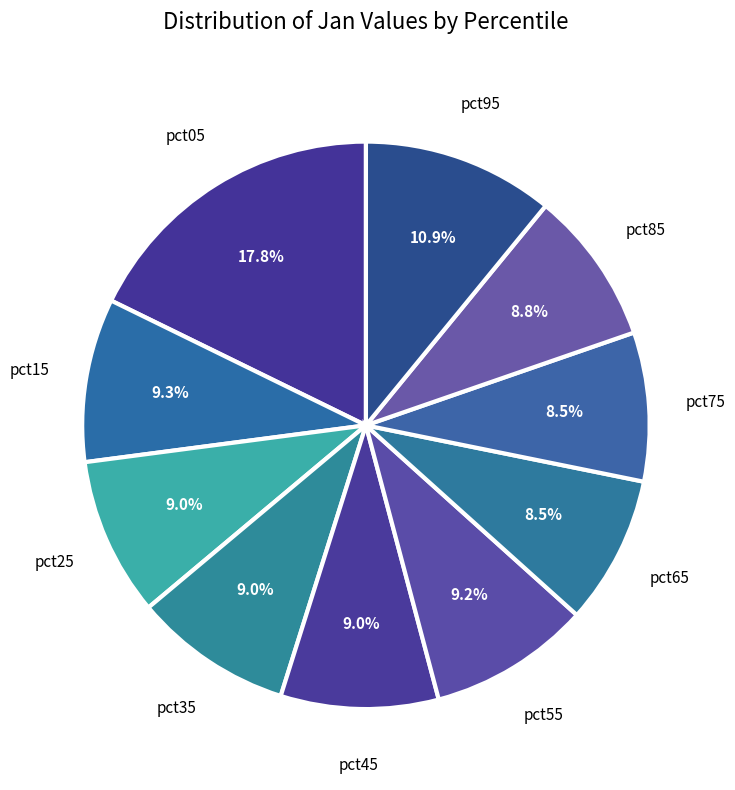

Count the number of slices in the pie.

10